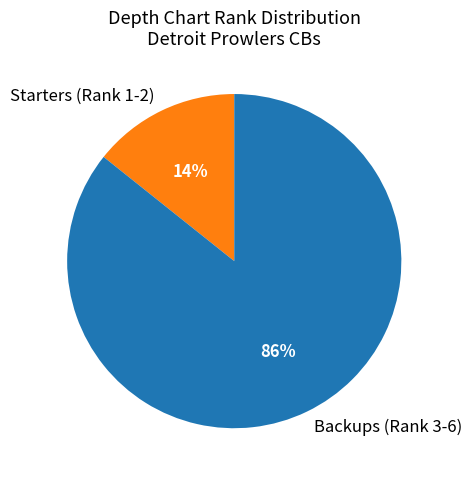

Rank the categories by value from highest to lowest.

Backups (Rank 3-6), Starters (Rank 1-2)